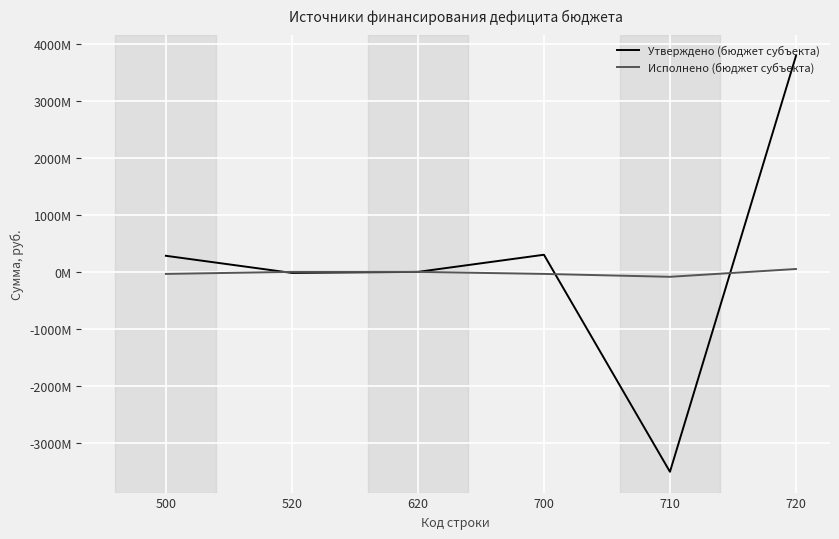

Between which two adjacent categories do Утверждено (бюджет субъекта) and Исполнено (бюджет субъекта) first intersect?

500 and 520